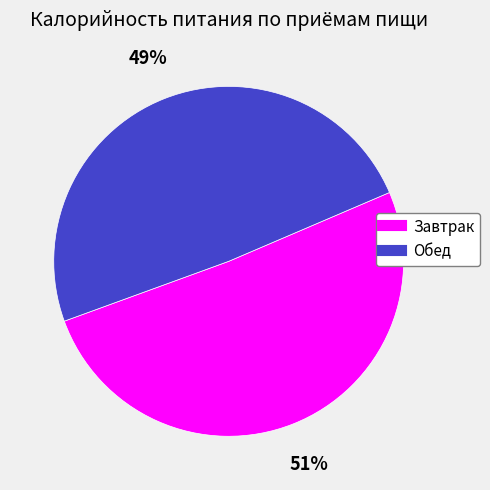

Is it true that Обед is 44% of the pie?

False